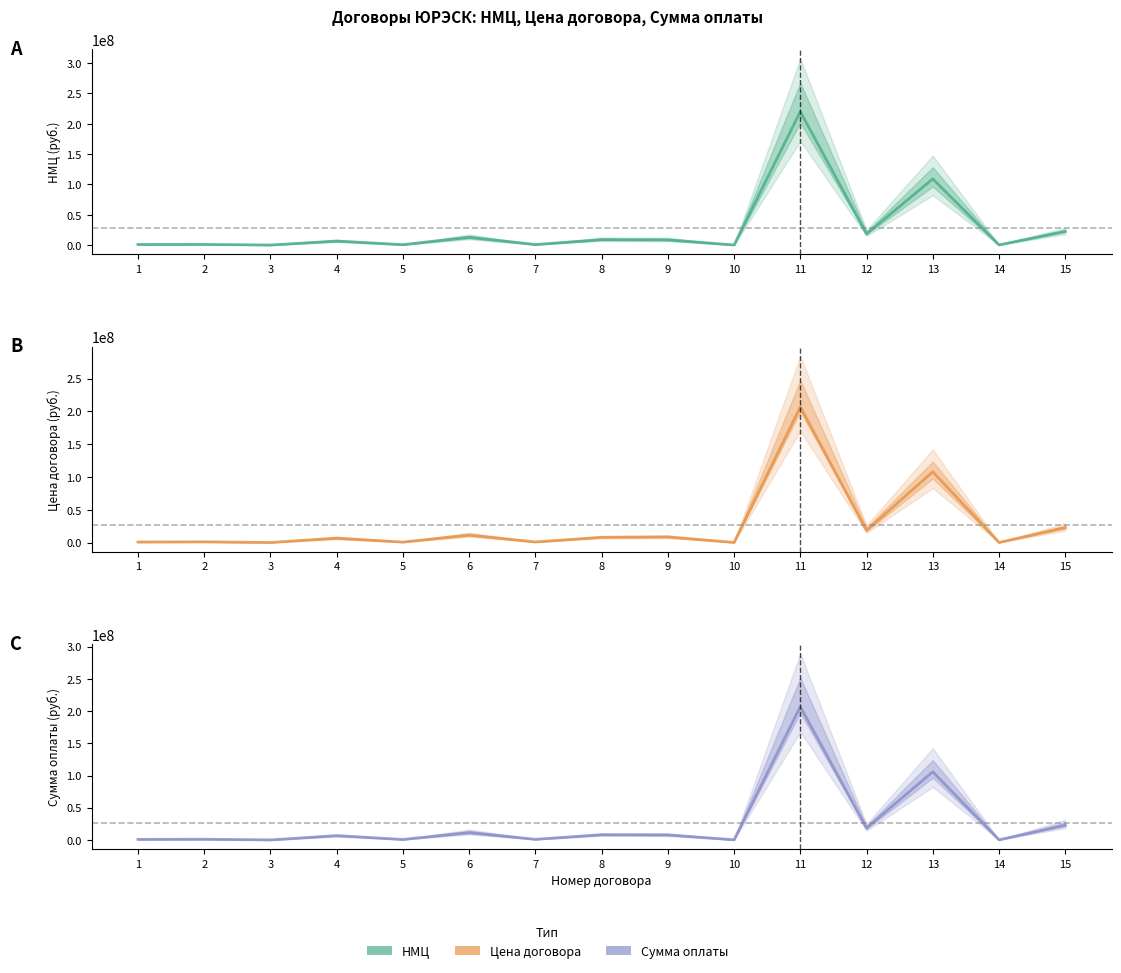

Is the value of НМЦ at 13 greater than the value of Сумма оплаты at 11?

No